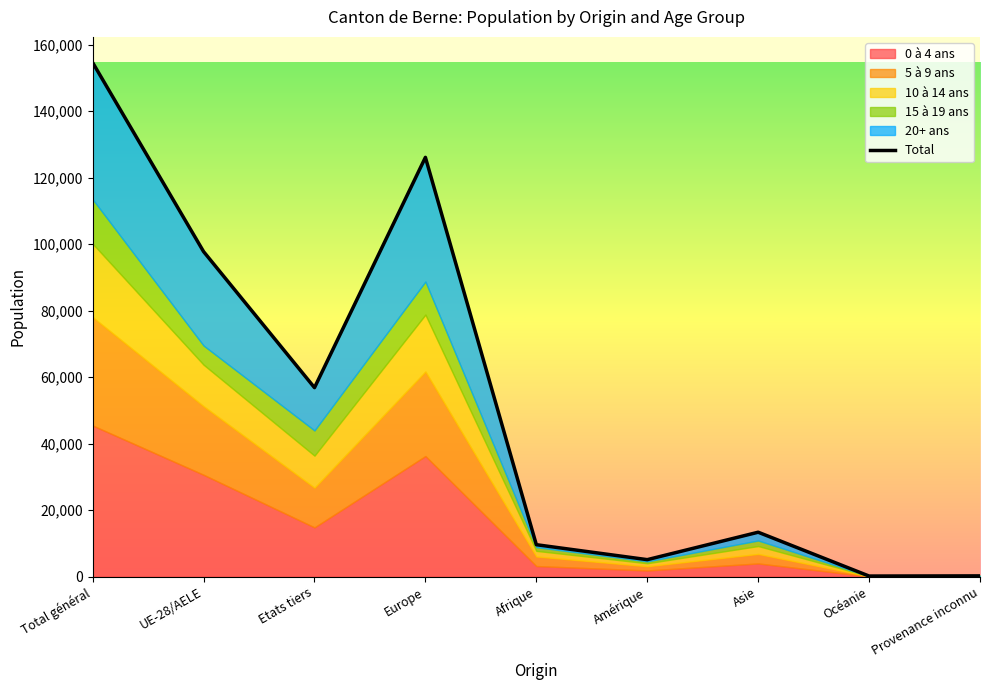

At which label does Total reach its minimum?

Océanie